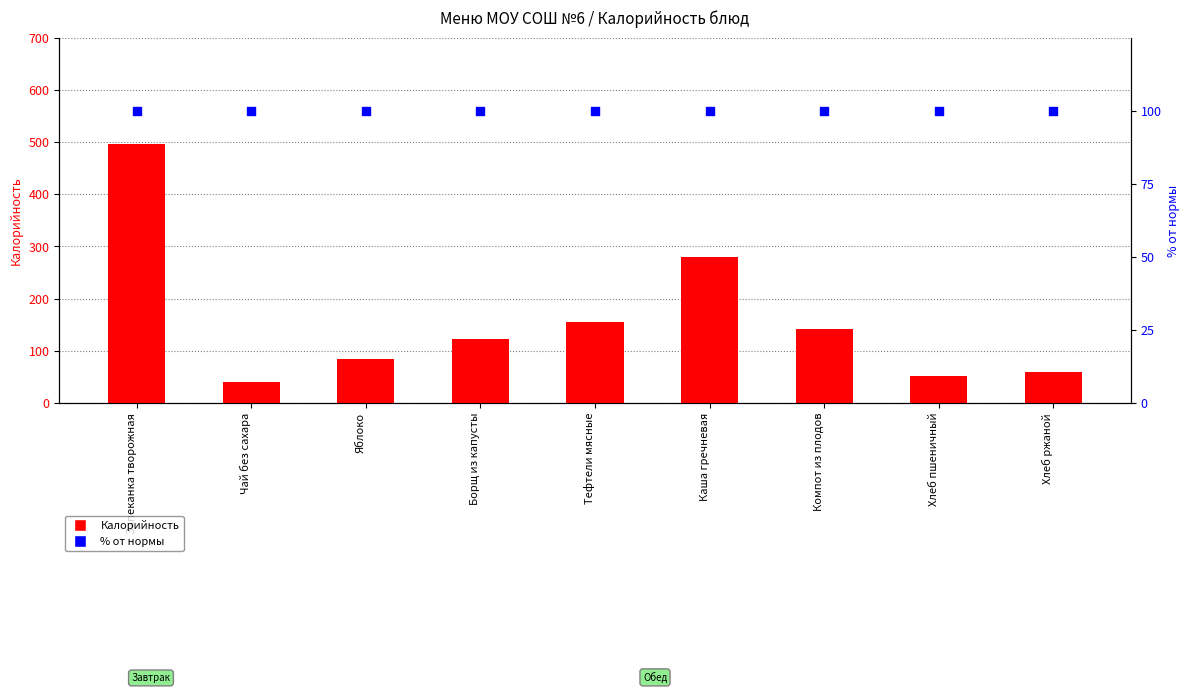

Which series contains the highest Y value?

Калорийность